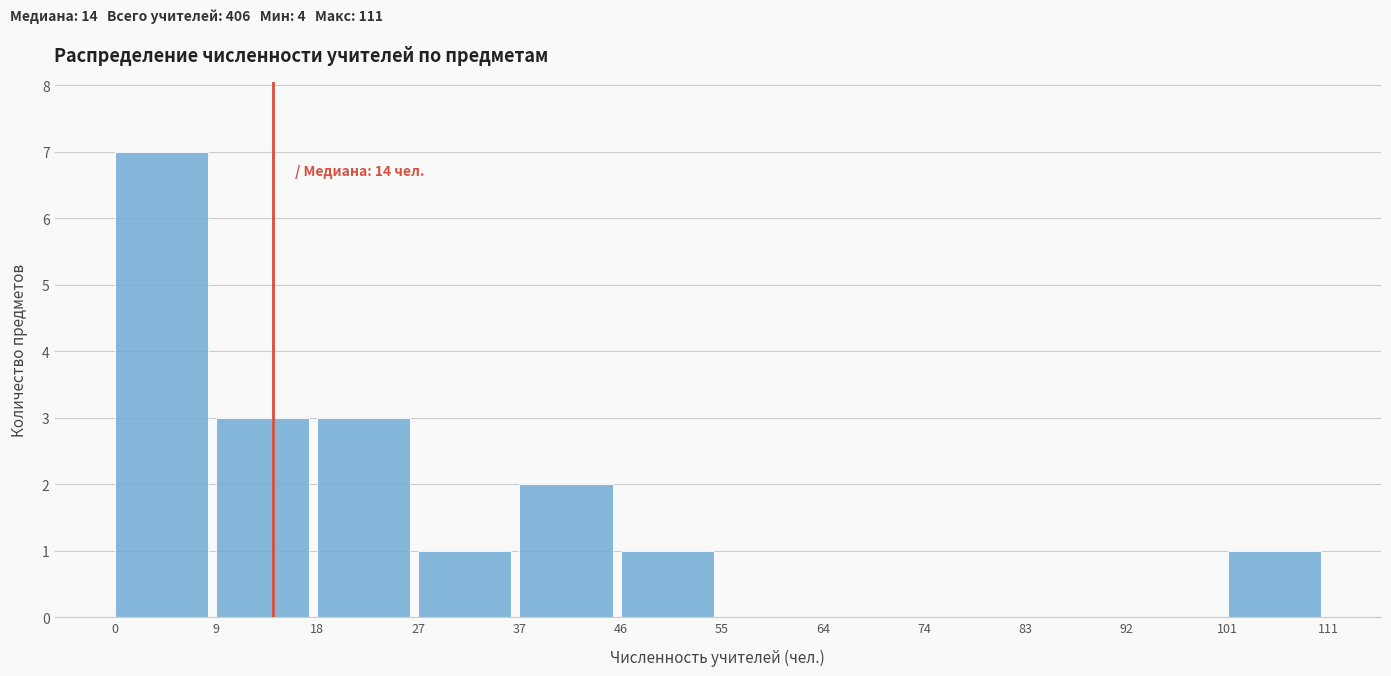

Over which range of the x-axis is the bar tallest?

0 to 9